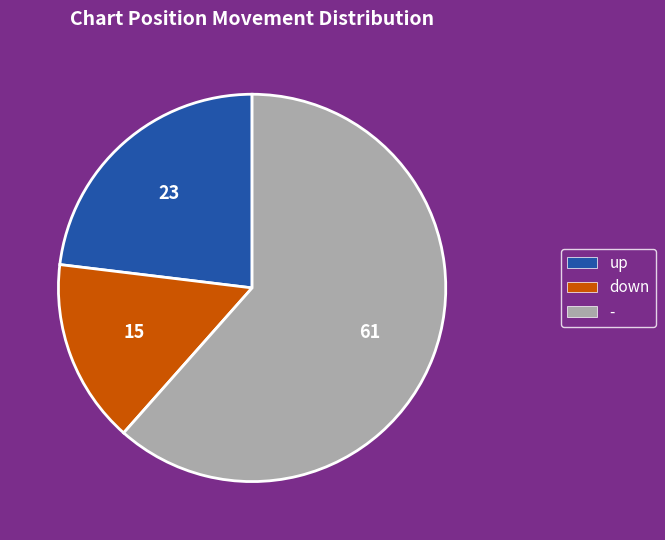

Is down the majority of the pie?

No